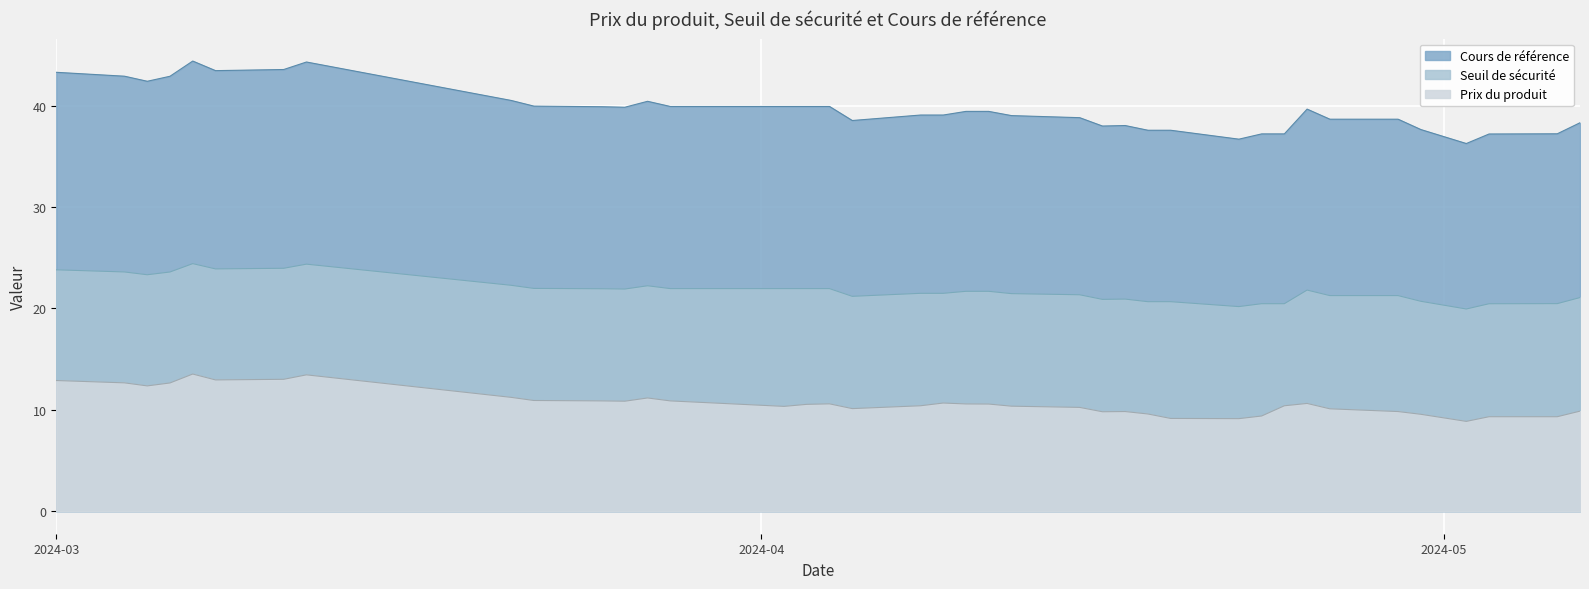

True or false: Prix du produit and Seuil de sécurité cross at least once.

False